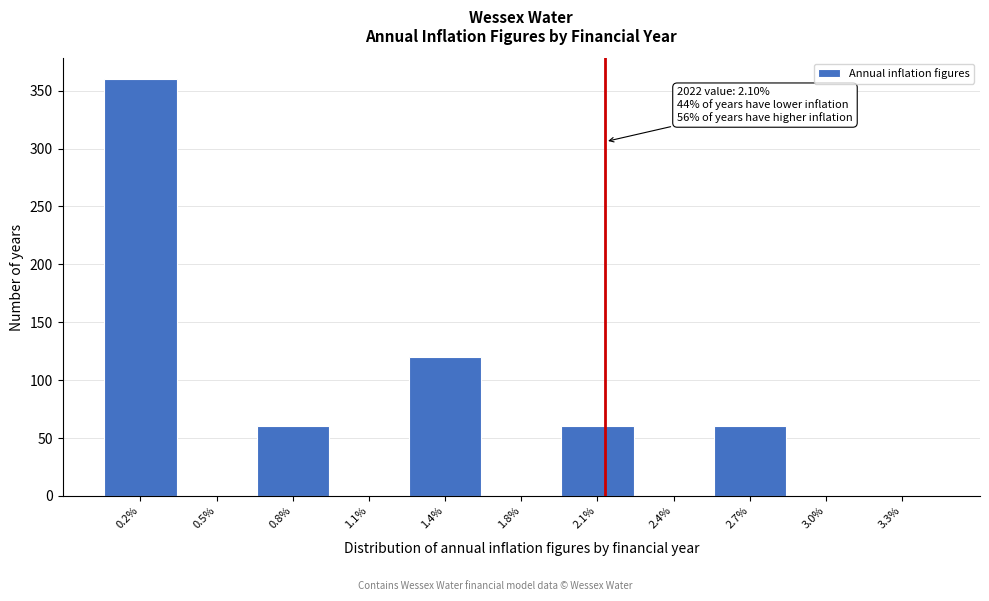

Reading left to right, transcribe all the data shown in this chart.

0.2%=360	0.5%=0	0.8%=60	1.1%=0	1.4%=120	1.8%=0	2.1%=60	2.4%=0	2.7%=60	3.0%=0	3.3%=0